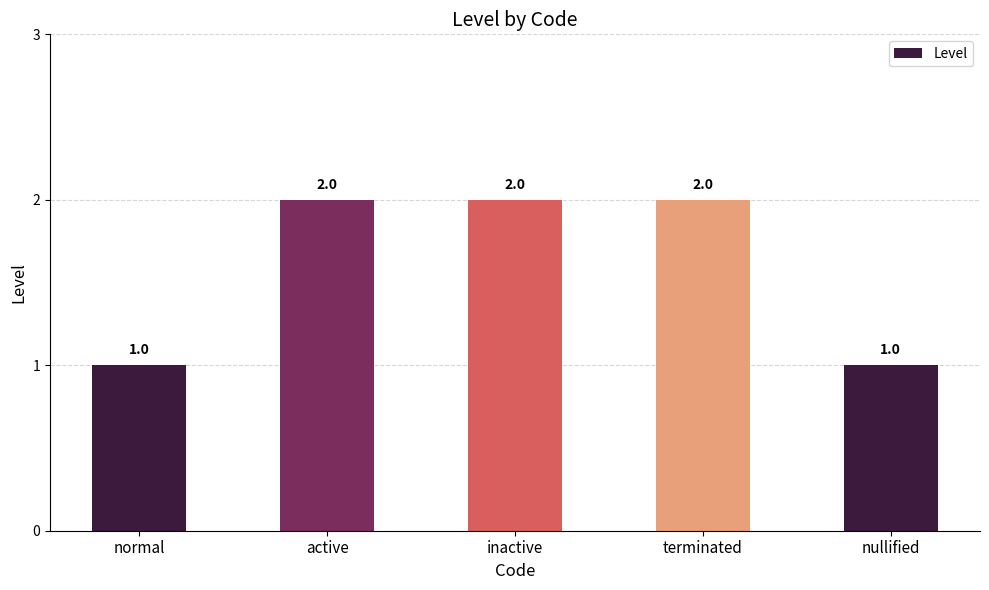

What is the value of the 4th bar from the left?

2